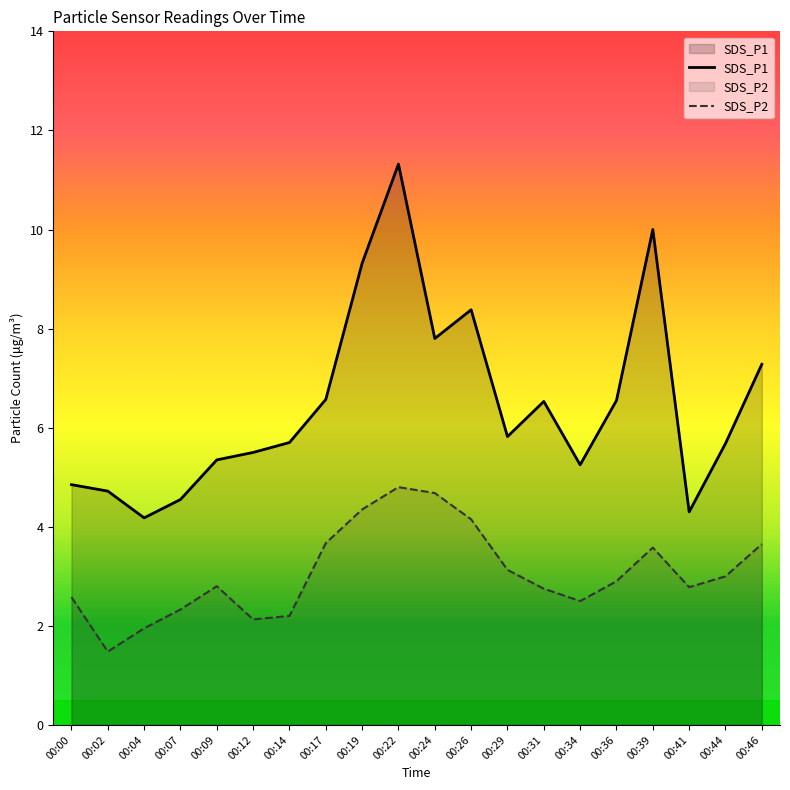

At which label does SDS_P1 reach its minimum?

00:04